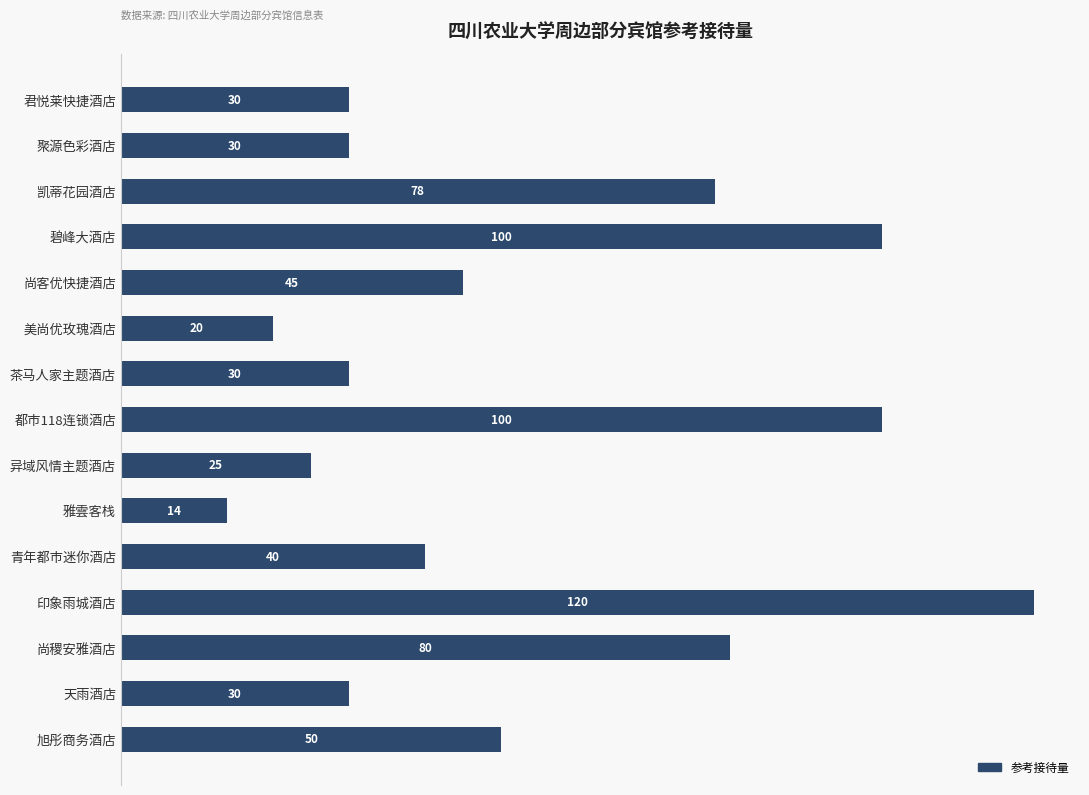

What is the label of the 9th bar from the bottom?

茶马人家主题酒店